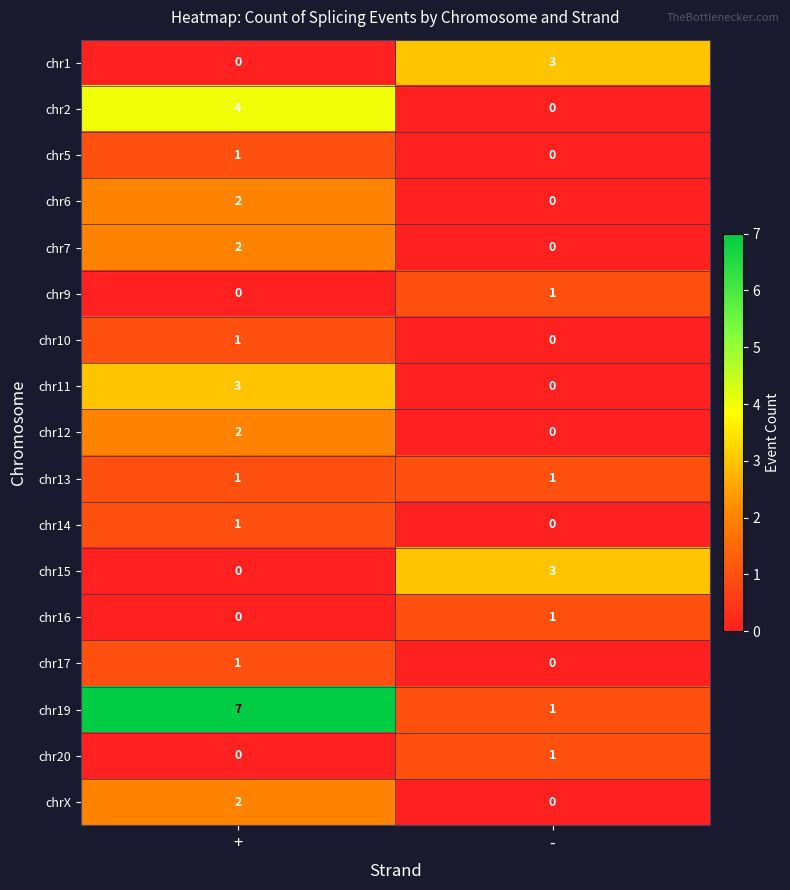

At which category is the sum across all series the highest?

+